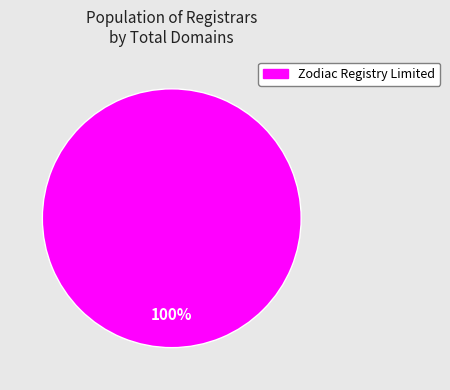

Is there any slice that represents more than half of the pie?

Yes